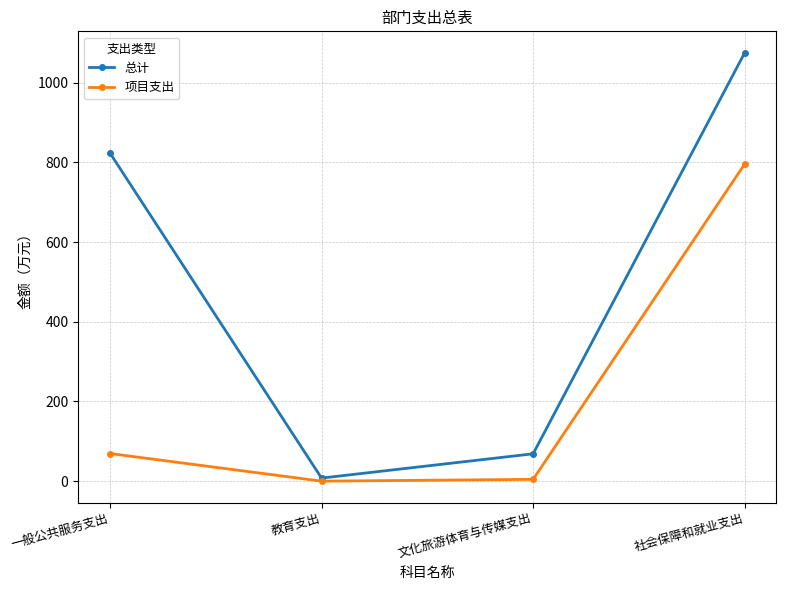

What are all the series names shown in the legend?

总计, 项目支出